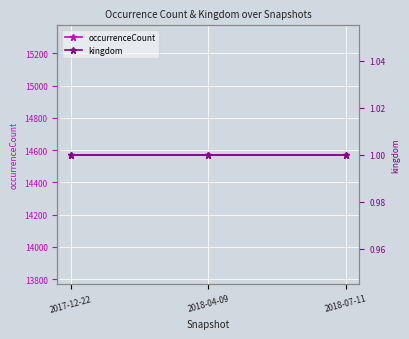

Is this an area chart (filled region under the line)?

No